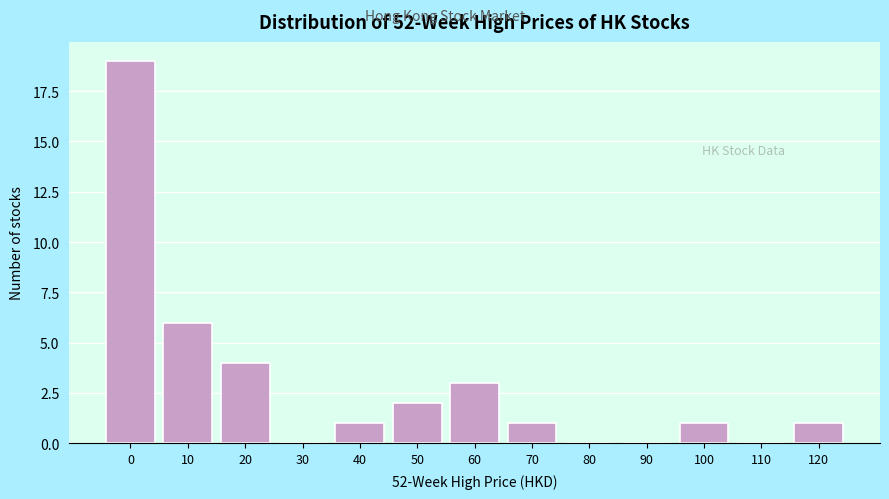

Reading left to right, extract all data points from this chart.

0=19	10=6	20=4	30=0	40=1	50=2	60=3	70=1	80=0	90=0	100=1	110=0	120=1